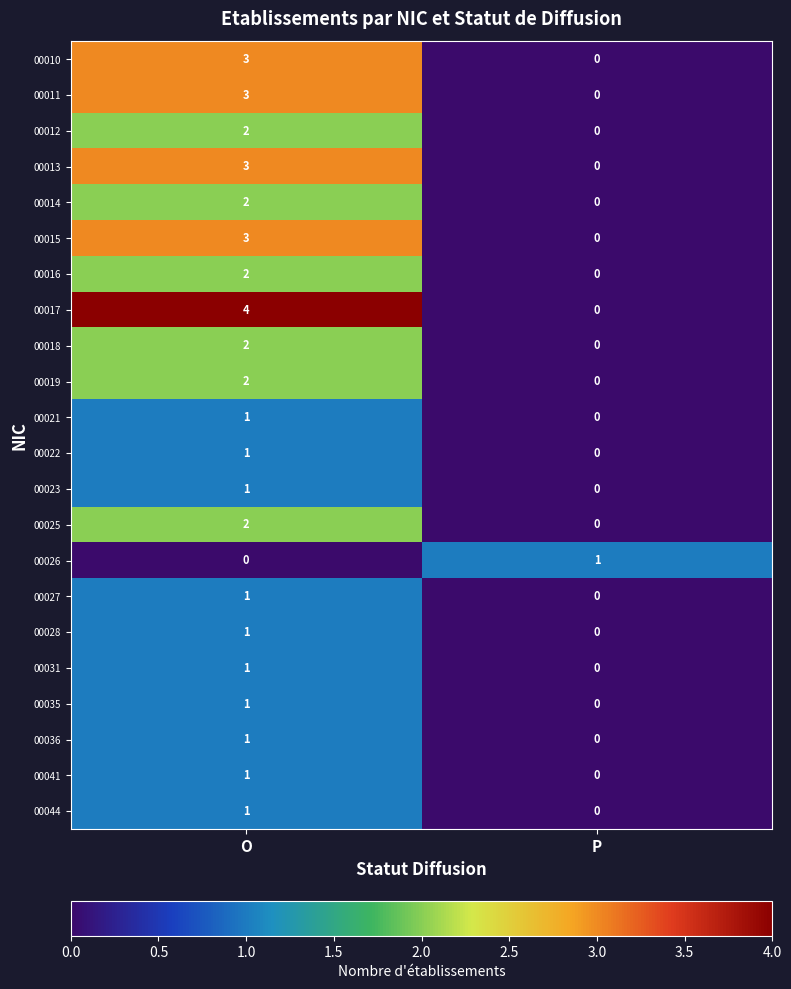

Between O and P, which series saw the biggest shift?

00017